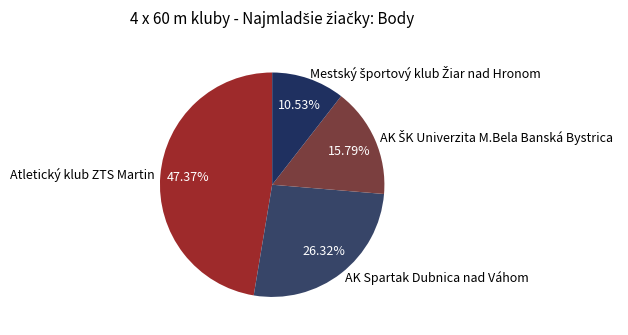

Does Atletický klub ZTS Martin represent more than half of the total?

No